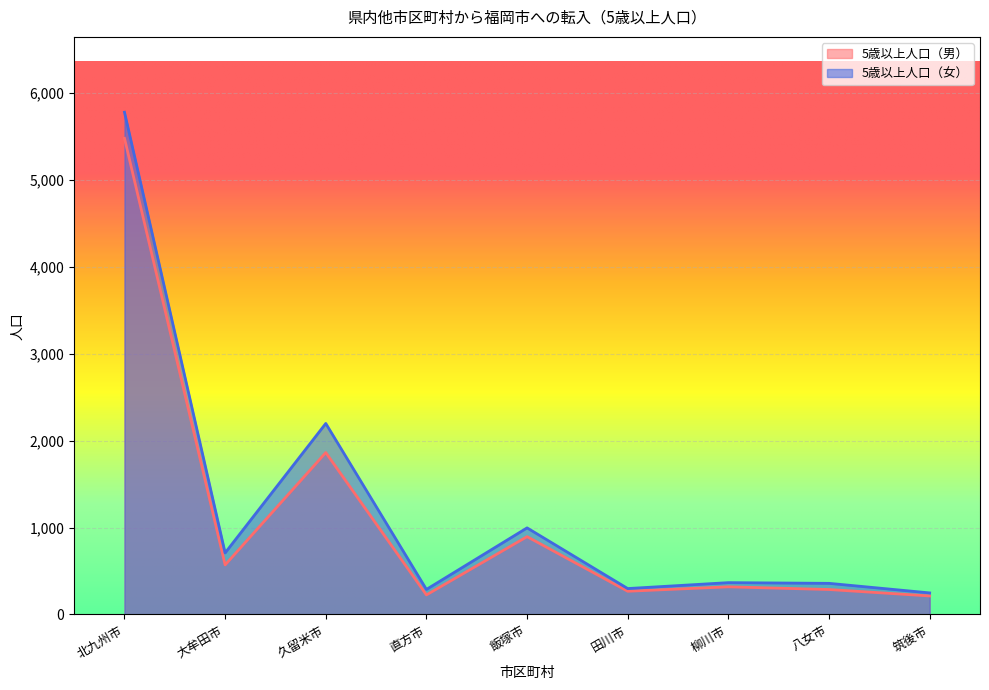

Rank the series by their average value, from lowest to highest.

5歳以上人口（男）, 5歳以上人口（女）